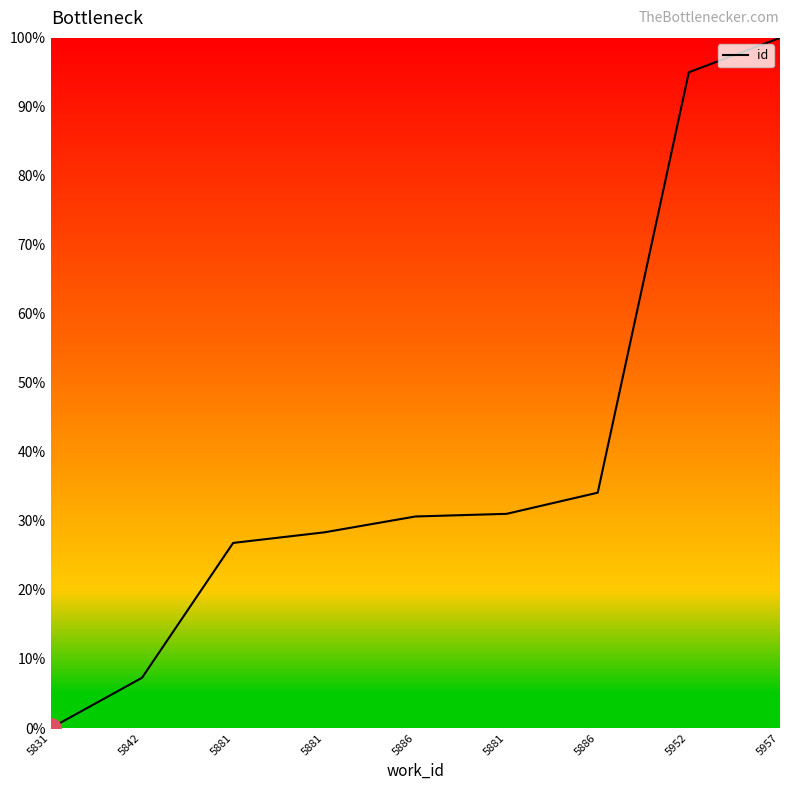

The value at 5886 is 0.1. True or false?

False